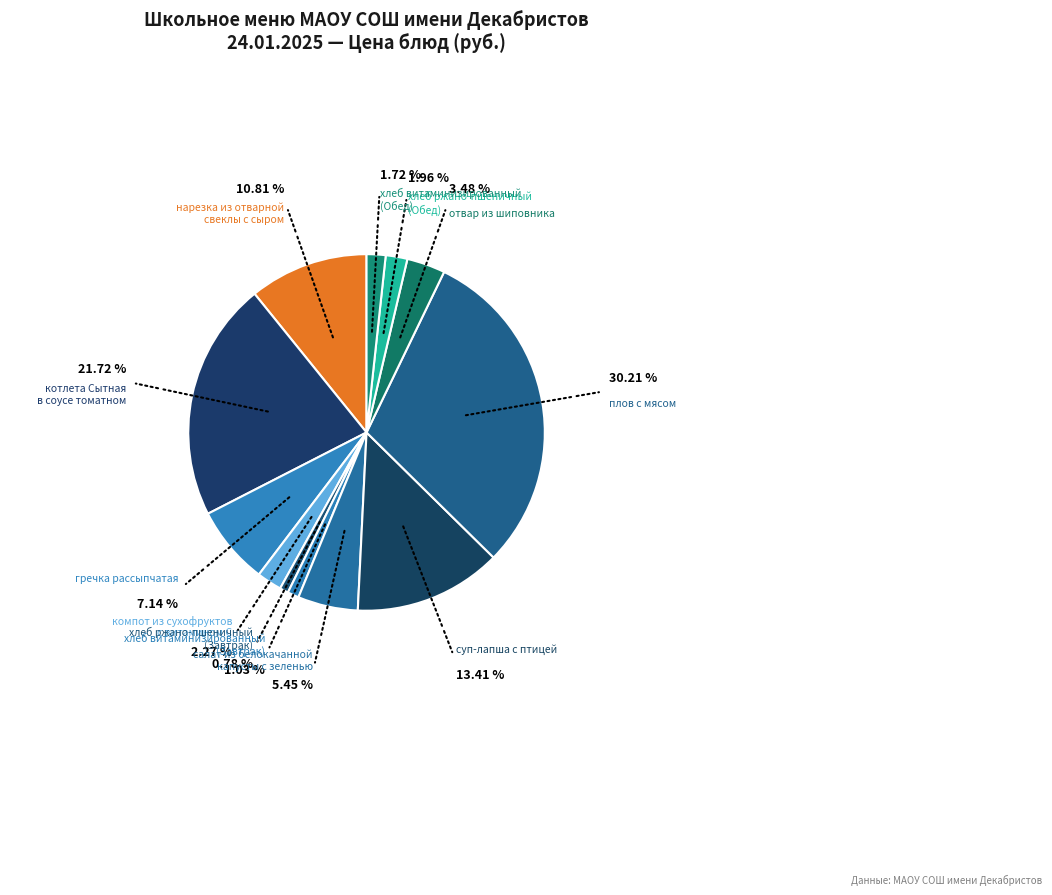

How many slices are in this pie chart?

12